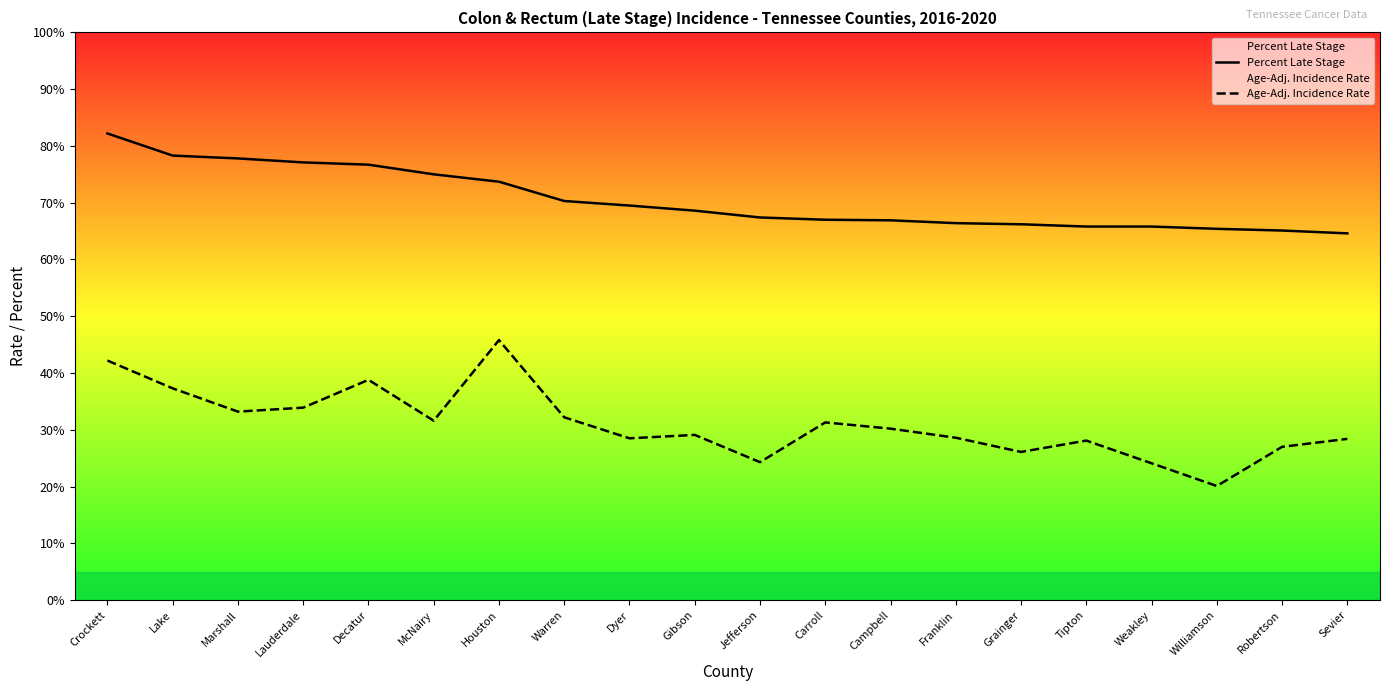

What are all the series names shown in the legend?

Percent Late Stage, Age-Adj. Incidence Rate